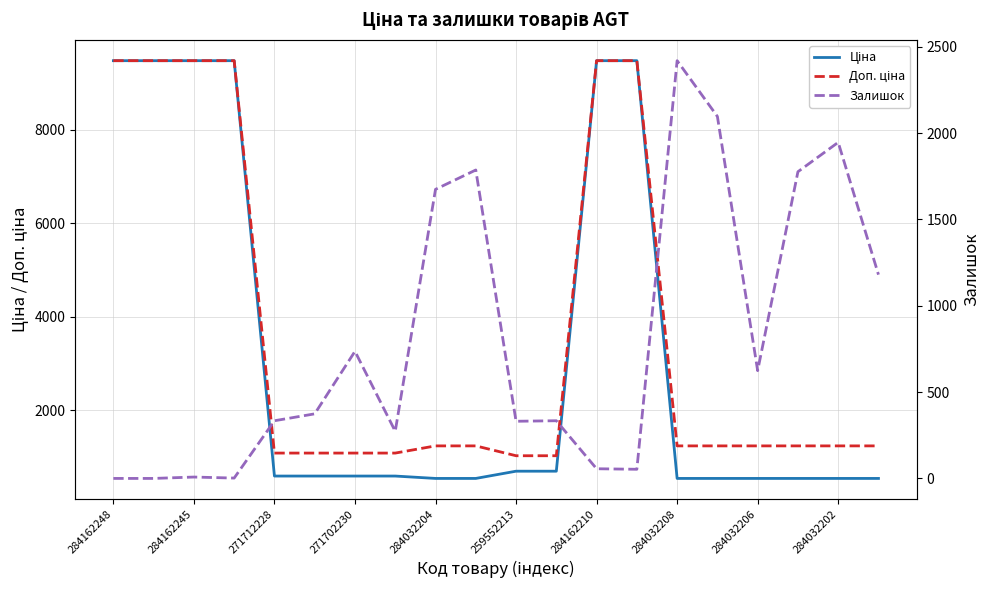

How many lines are shown in the chart?

3